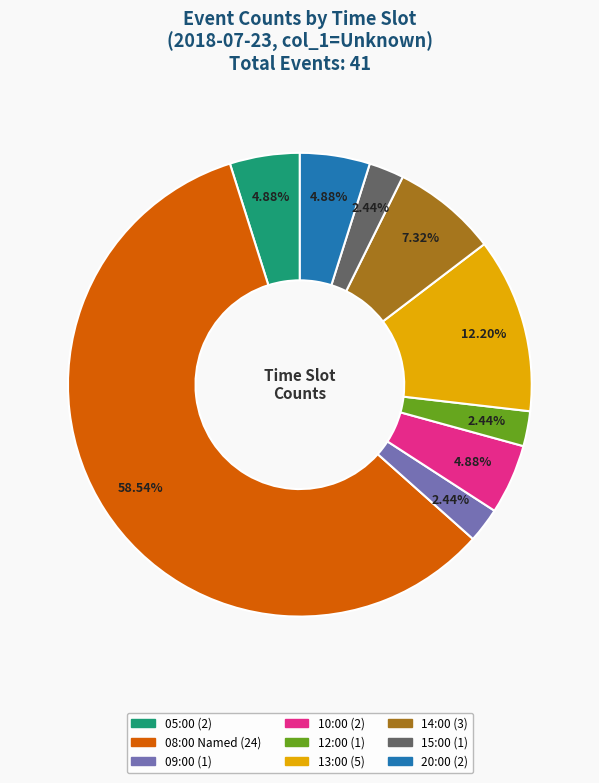

Is there a majority slice in this chart?

Yes